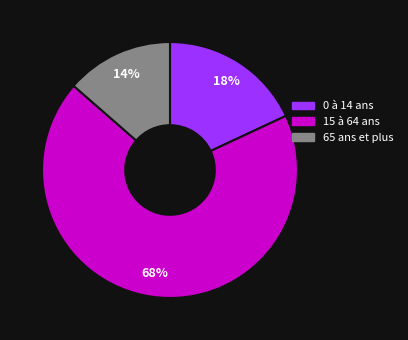

Is there any slice that represents more than half of the pie?

Yes